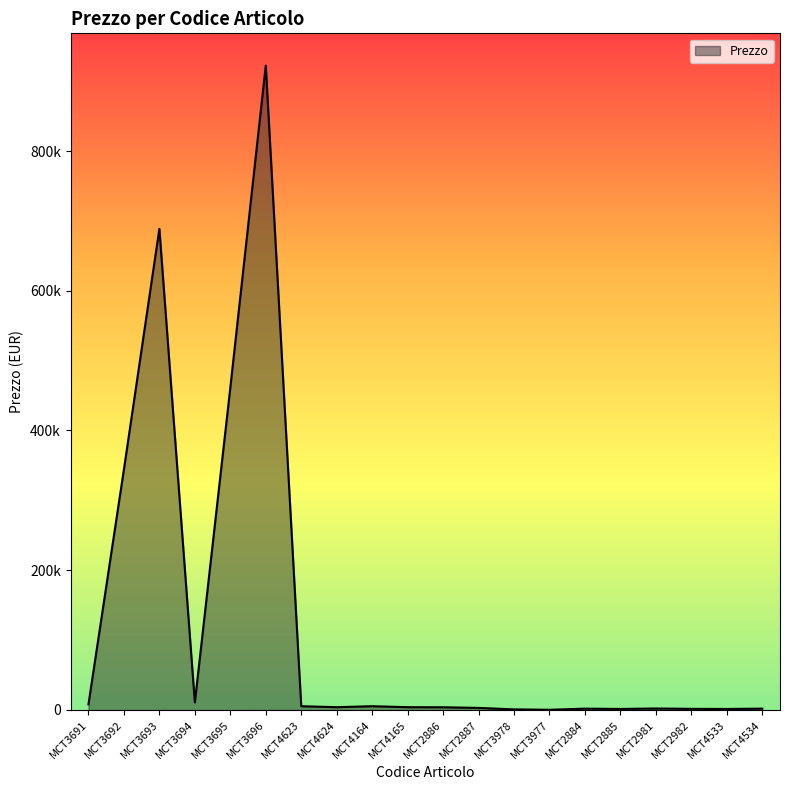

Does the chart display data point markers on the line(s)?

No